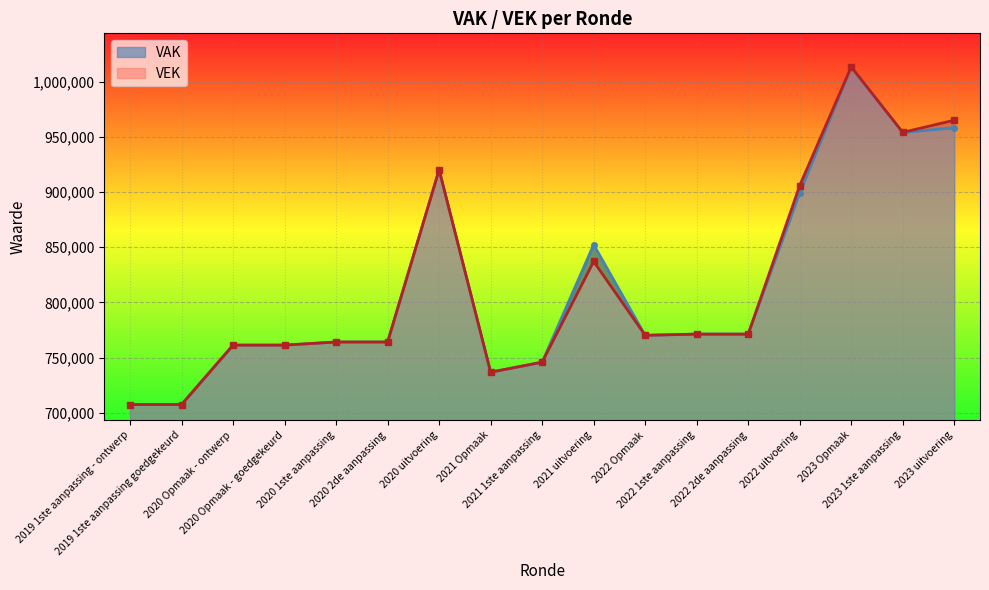

List the labels in order of VEK value, largest first.

2023 Opmaak, 2023 uitvoering, 2023 1ste aanpassing, 2020 uitvoering, 2022 uitvoering, 2021 uitvoering, 2022 1ste aanpassing, 2022 2de aanpassing, 2022 Opmaak, 2020 1ste aanpassing, 2020 2de aanpassing, 2020 Opmaak - ontwerp, 2020 Opmaak - goedgekeurd, 2021 1ste aanpassing, 2021 Opmaak, 2019 1ste aanpassing - ontwerp, 2019 1ste aanpassing goedgekeurd